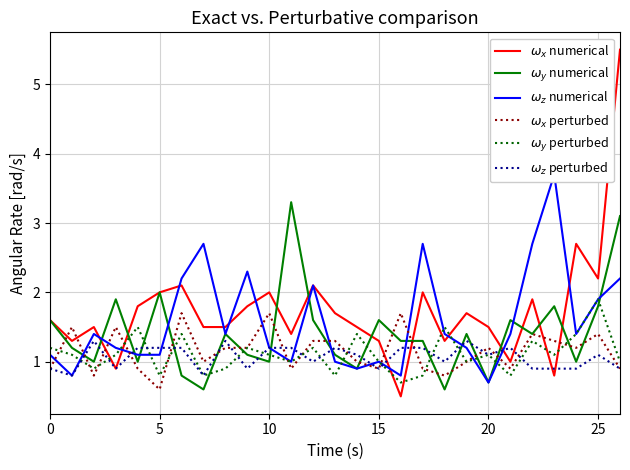

Rank the series by their maximum value, from highest to lowest.

$\omega_x$ numerical, $\omega_z$ numerical, $\omega_y$ numerical, $\omega_y$ perturbed, $\omega_x$ perturbed, $\omega_z$ perturbed